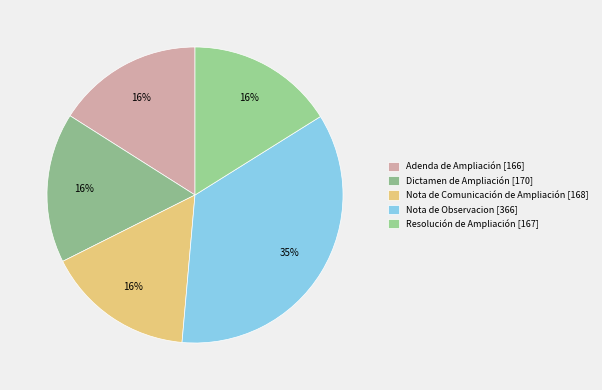

How many segments does this pie chart have?

5